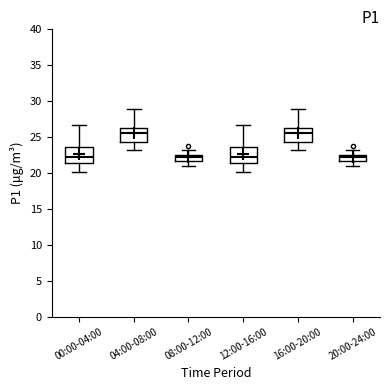

Where does the lower whisker of the box for 16:00-20:00 end on the y-axis? The values are not printed on the chart, so give them approximately, as read against the axis.

23.0